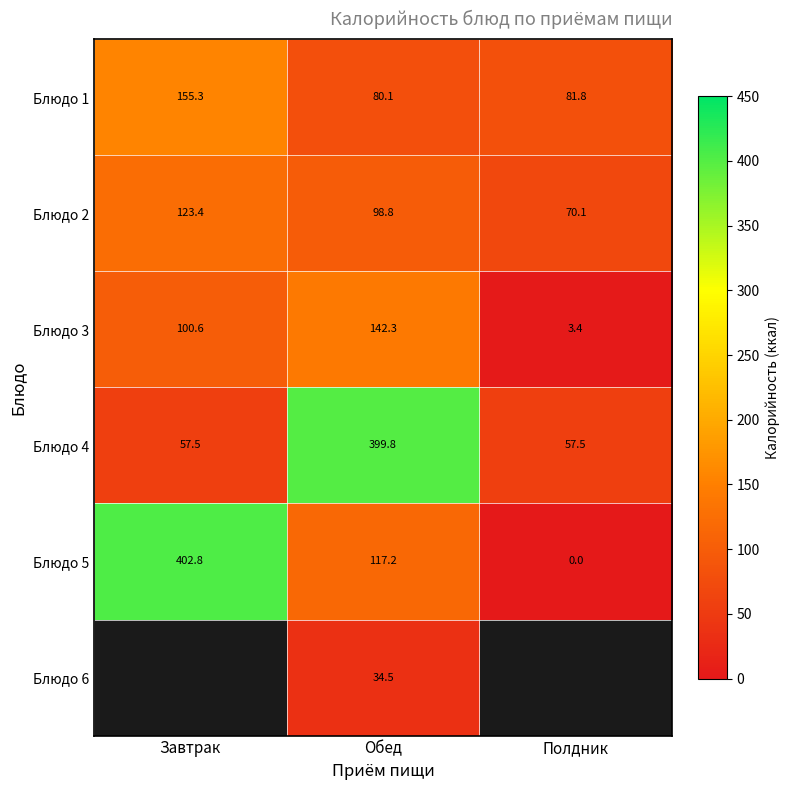

True or false: Блюдо 5 has a value of 0.0 at Полдник.

True